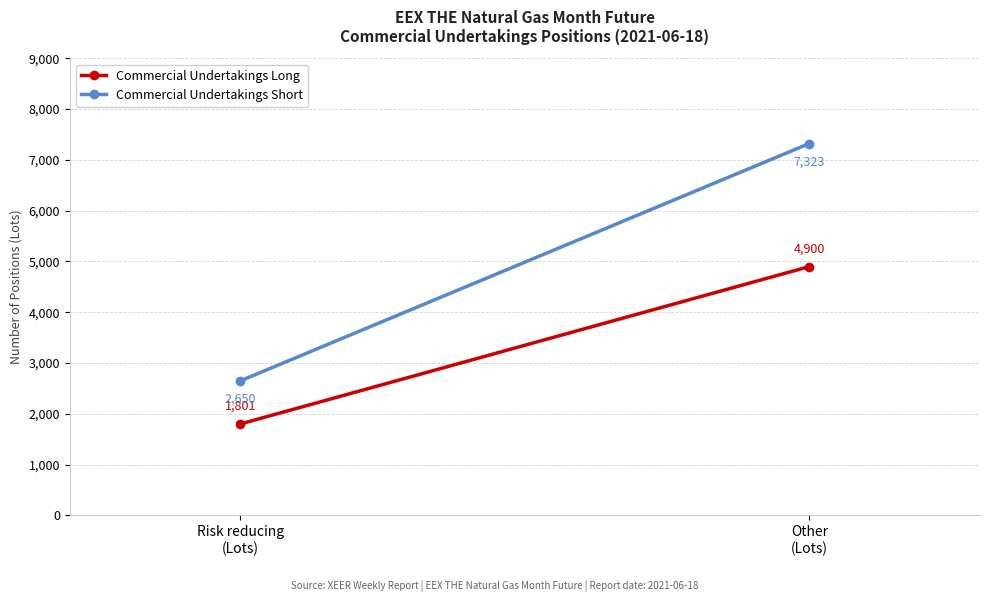

At which label is Commercial Undertakings Short closest to 4986?

Risk reducing
(Lots)